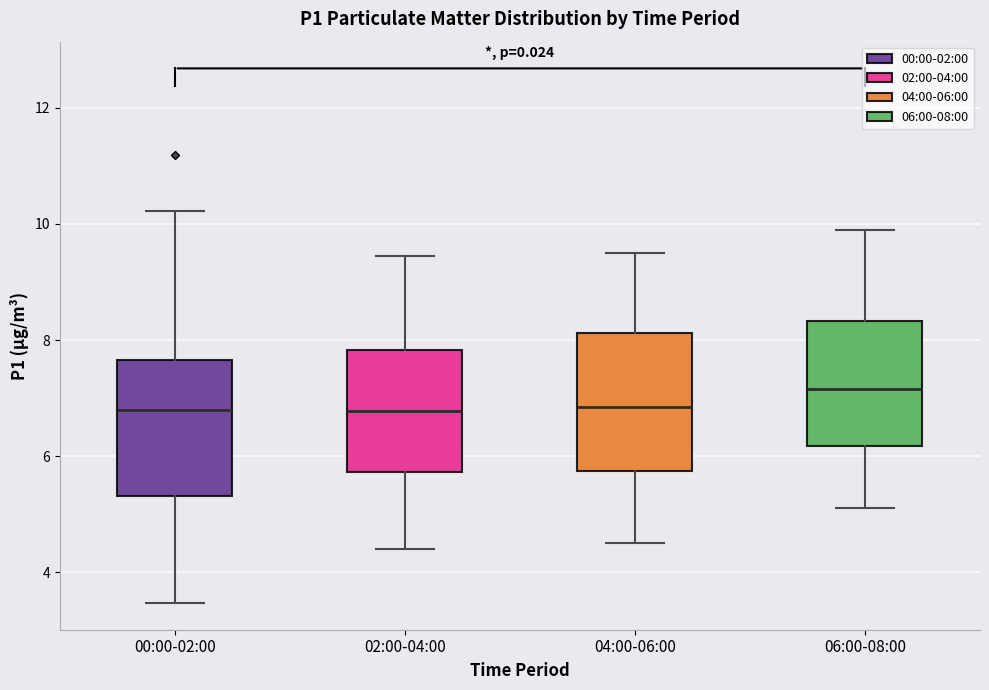

Reading left to right, read every box against the y-axis: the position of its median line, the range the box covers, and the ends of its whiskers. The values are not printed on the chart, so give them approximately, as read against the axis.

00:00-02:00: median 6.8, box 5.4 to 7.6, whiskers 3.4 to 10.2
02:00-04:00: median 6.8, box 5.8 to 7.8, whiskers 4.4 to 9.4
04:00-06:00: median 6.8, box 5.8 to 8.2, whiskers 4.6 to 9.6
06:00-08:00: median 7.2, box 6.2 to 8.4, whiskers 5.2 to 10.0